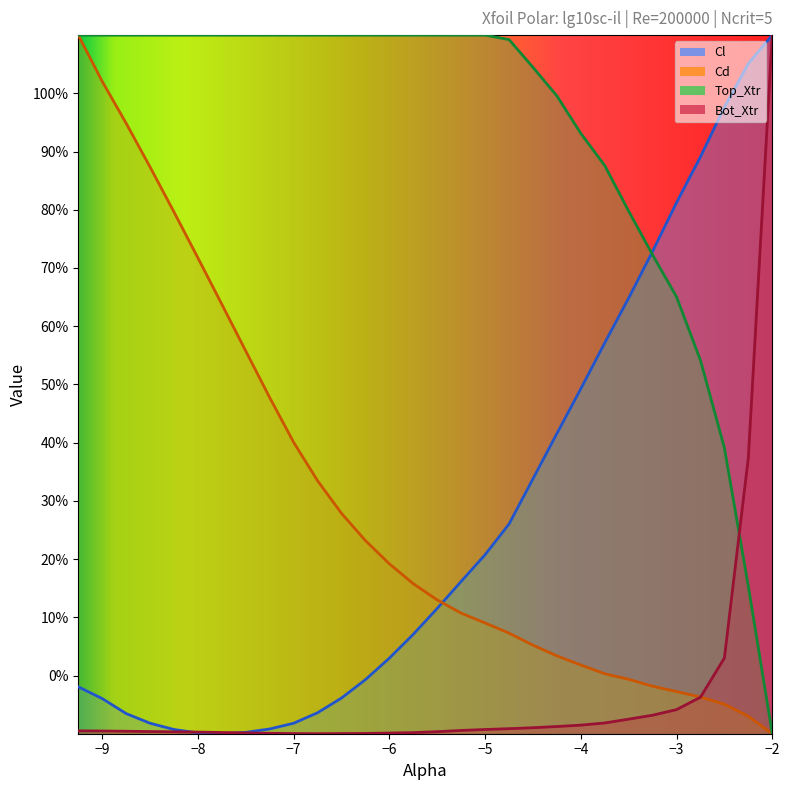

At which label does Bot_Xtr first exceed 0?

-2.5